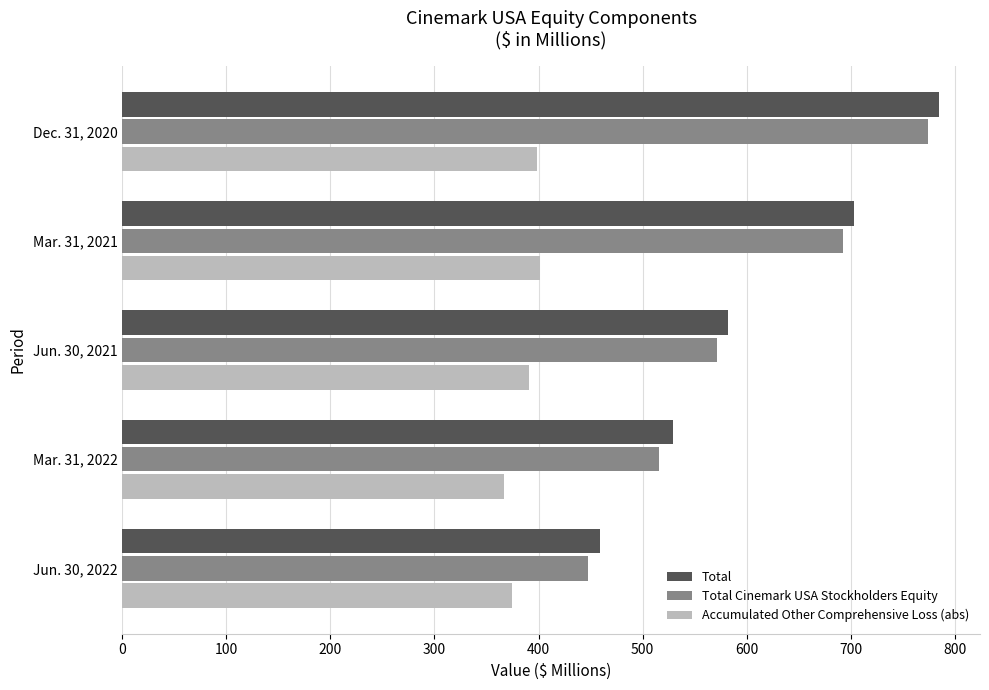

What is the difference between the maximum and minimum values in the Total series?

326.3